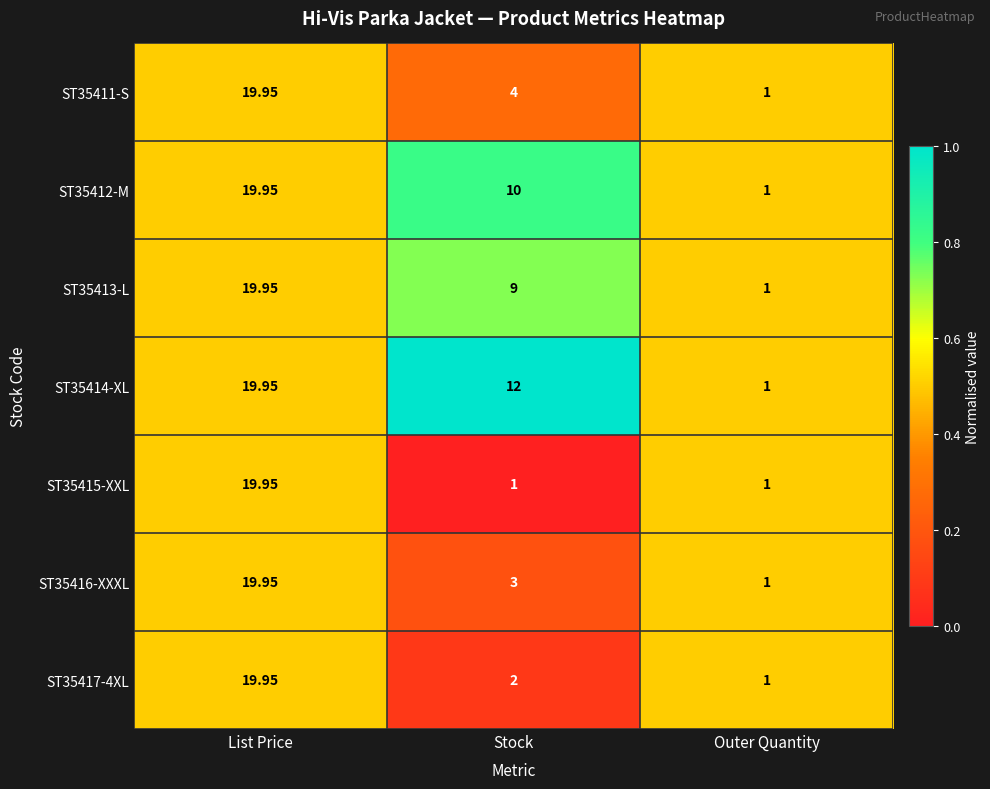

Which label corresponds to the largest value in the chart?

List Price